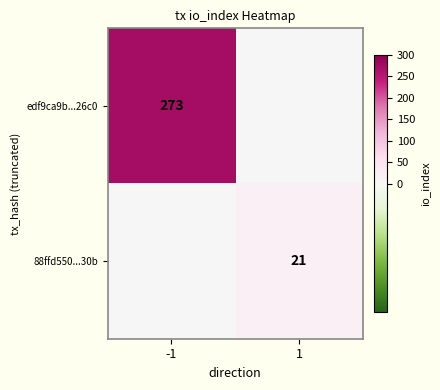

Is it true that edf9ca9b...26c0 equals 373 at -1?

False